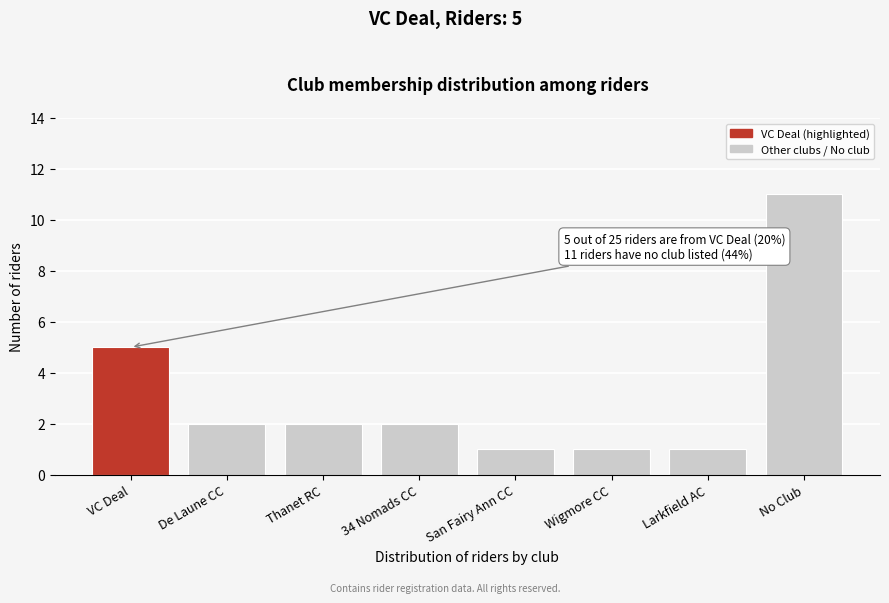

Reading right to left, transcribe all the data shown in this chart.

No Club=11	Larkfield AC=1	Wigmore CC=1	San Fairy Ann CC=1	34 Nomads CC=2	Thanet RC=2	De Laune CC=2	VC Deal=5